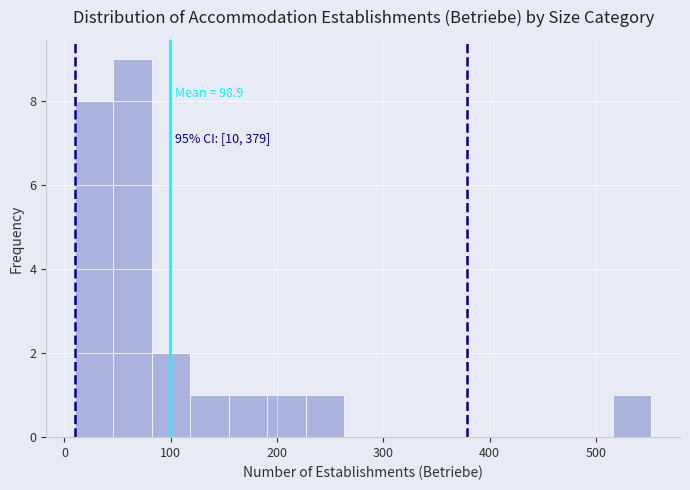

Around what value on the x-axis is the tallest bar? Give the approximate position of its centre, as read against the axis.

60